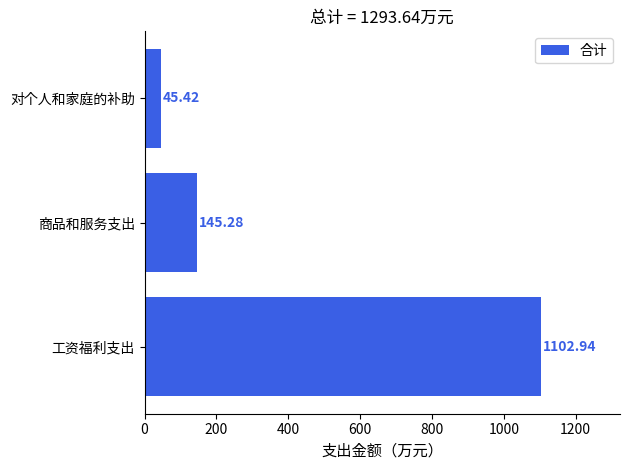

Are the bars grouped side by side (vs. stacked)?

No